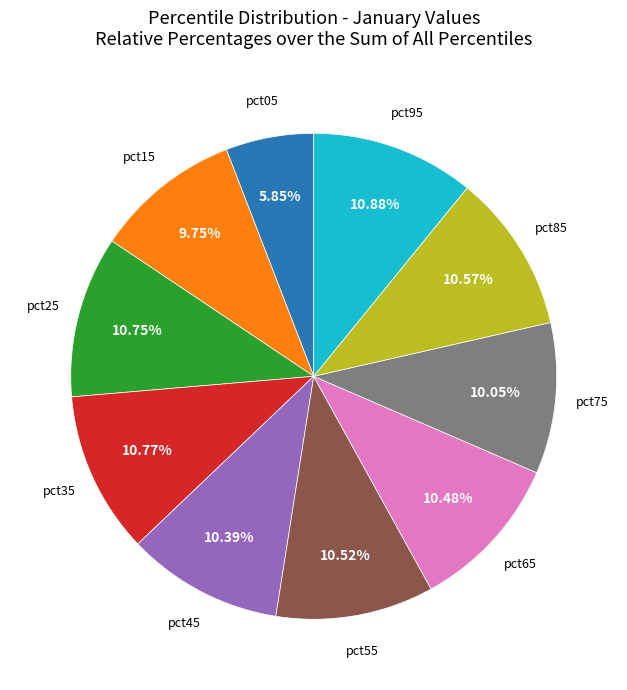

Does any single category account for the majority?

No